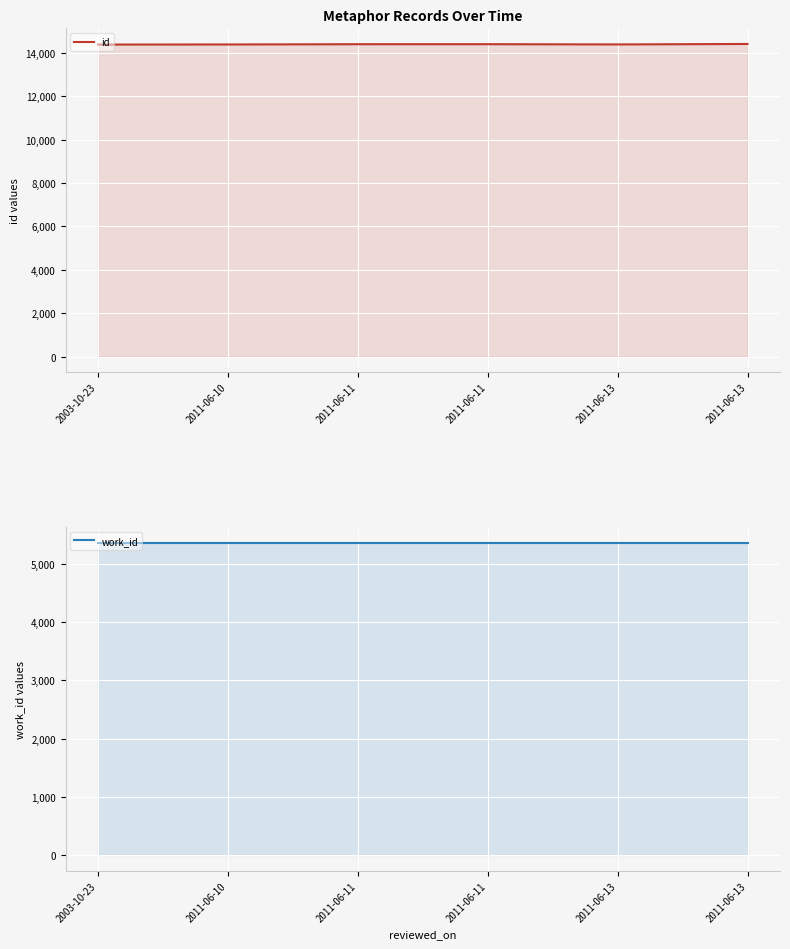

Between 2011-06-13 and 2011-06-13, which is larger?

2011-06-13